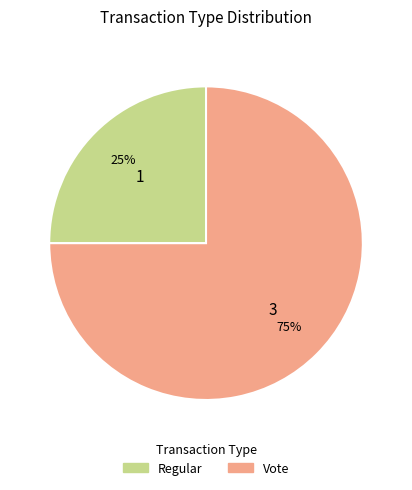

What is the largest slice in the pie chart?

Vote